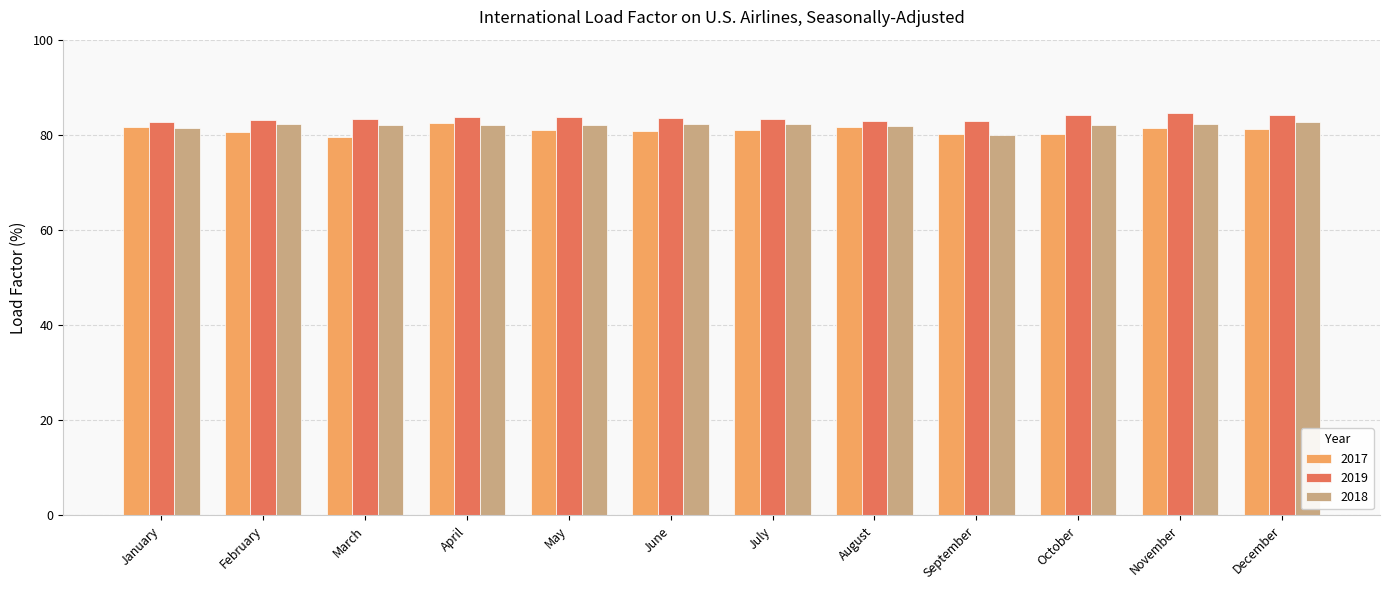

What is the value of the 2019 bar at the 3rd from the left?

83.4